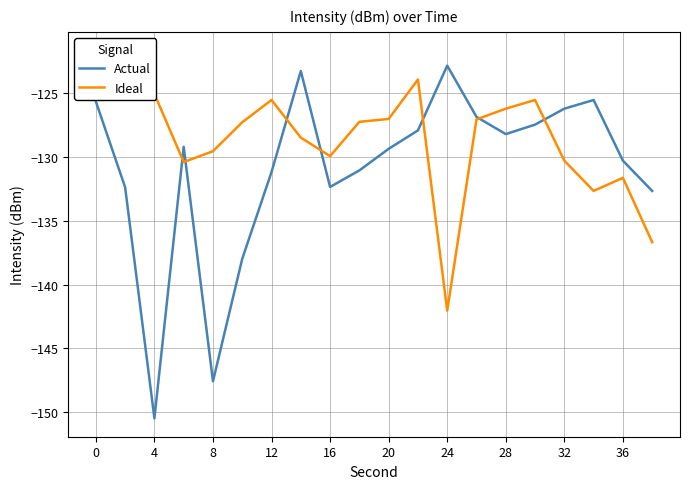

What is the maximum value for Actual?

-122.8